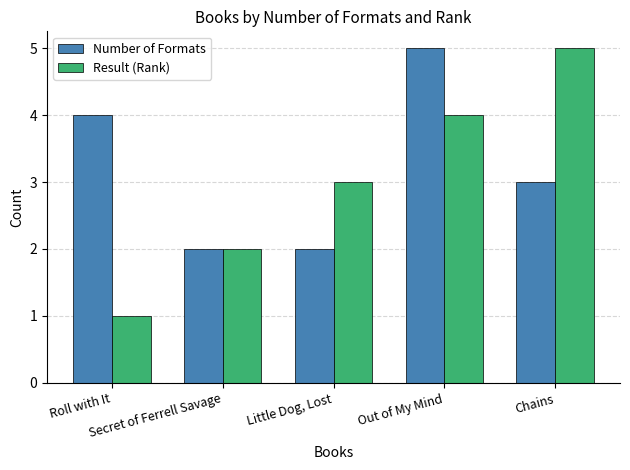

True or false: Result (Rank) has a value of 3 at Secret of Ferrell Savage.

False